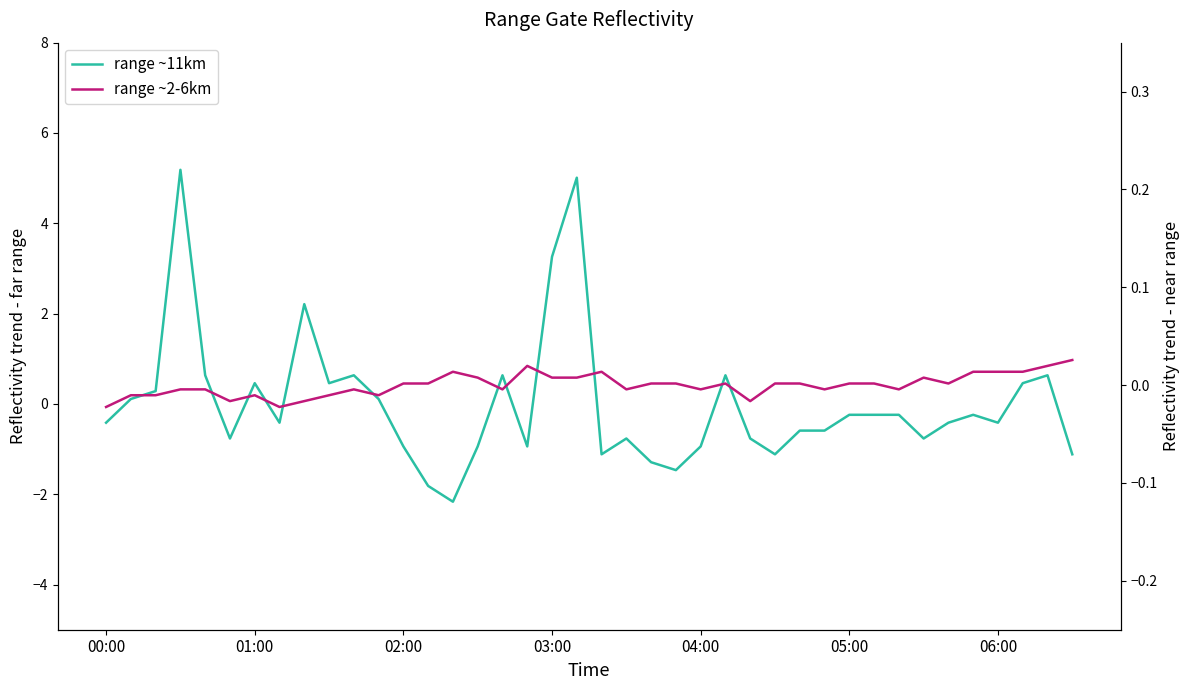

Is the value of range ~2-6km at 23 greater than the value of range ~11km at 36?

Yes